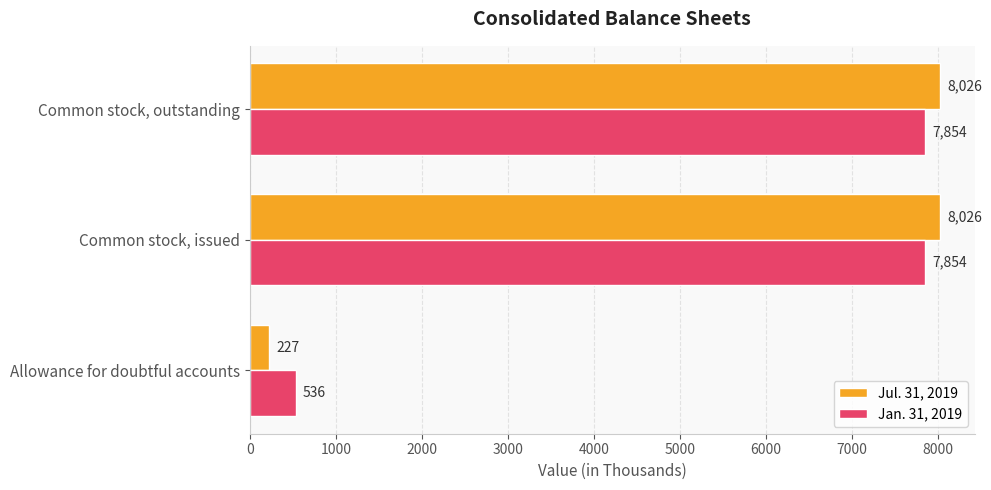

What is the difference between the highest and lowest values at Common stock, issued?

172